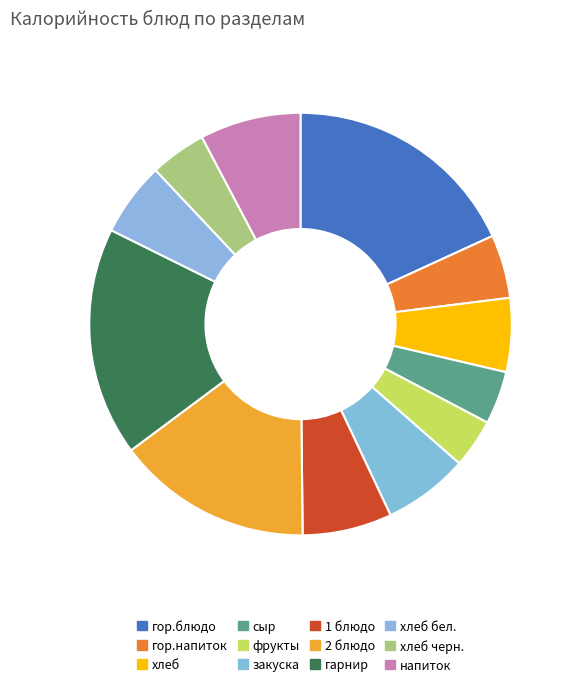

How many slices are in this pie chart?

12